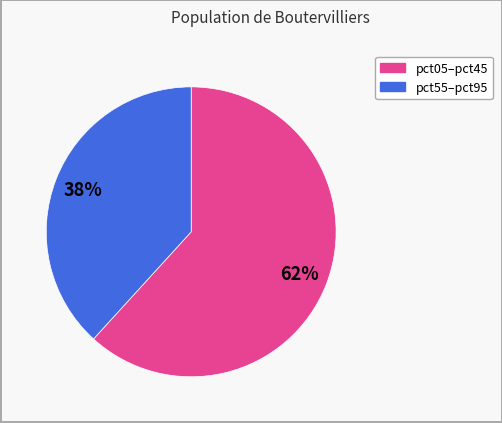

Is there a majority slice in this chart?

Yes